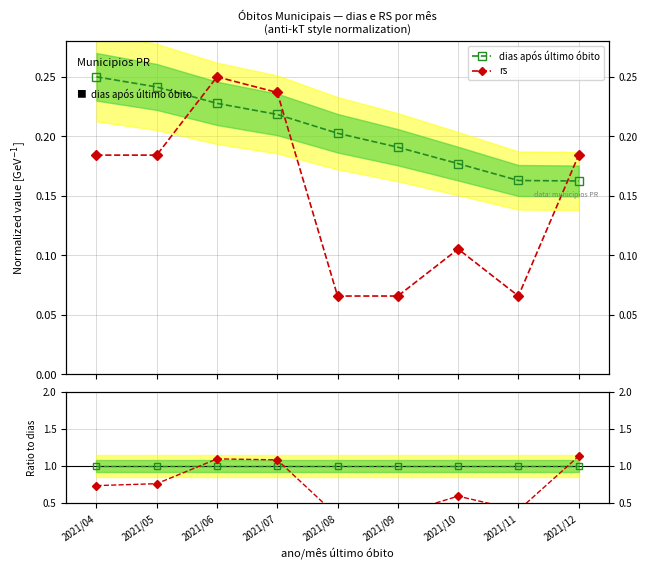

Which category has the lowest value across all series?

2021/08